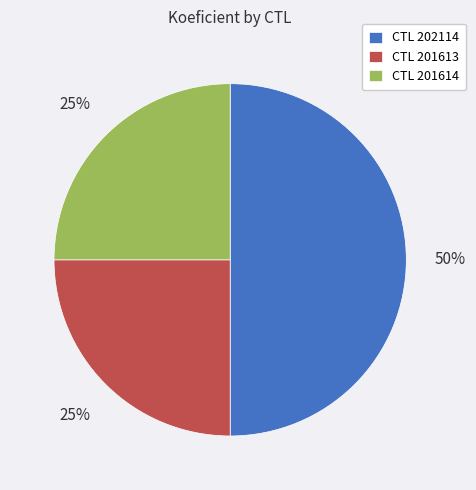

Is the sum of CTL 201613 and CTL 202114 greater than half?

Yes